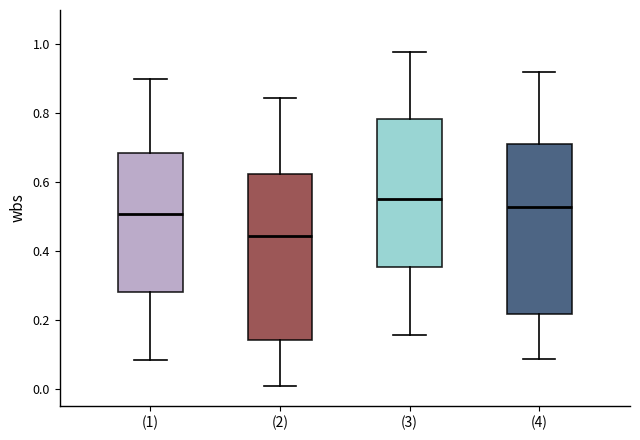

Which box's median line is the highest?

(3)